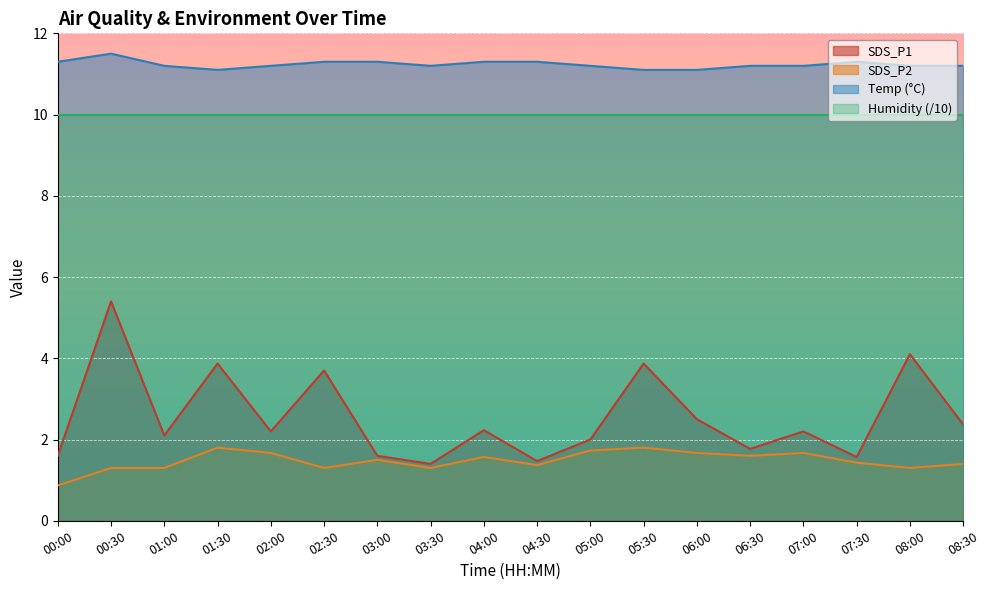

Does the chart display data point markers on the line(s)?

No